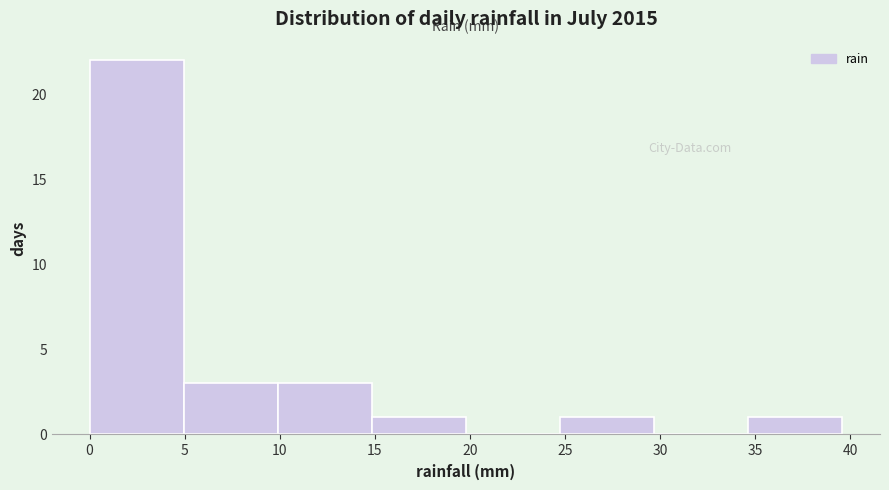

What is the height of the bar covering 4.95 to 9.90 on the x-axis? Neither the bar edges nor the heights are printed on the chart, so give them approximately, as read against the axes.

3